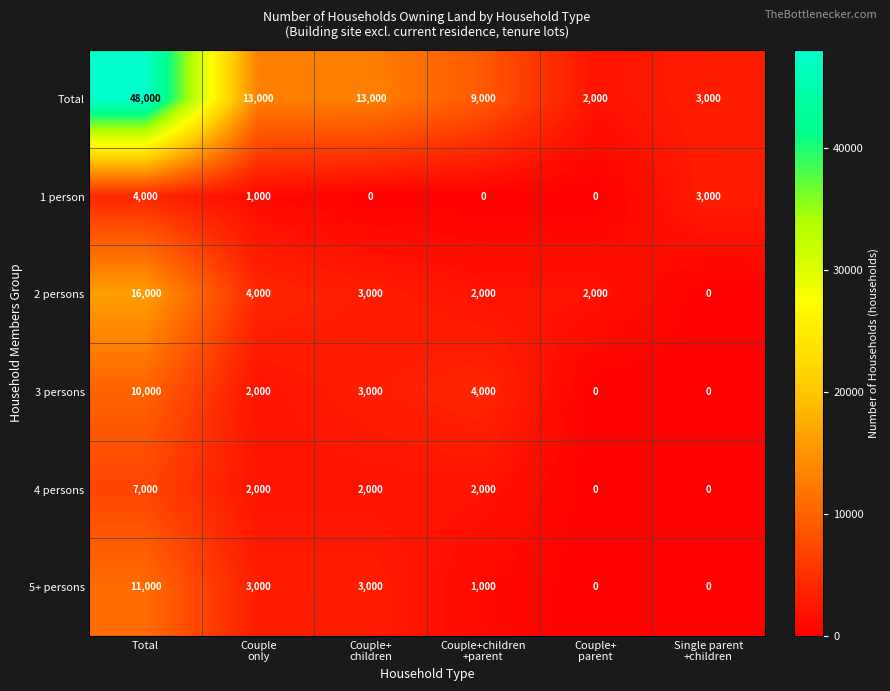

Which label corresponds to the largest value in the chart?

Total